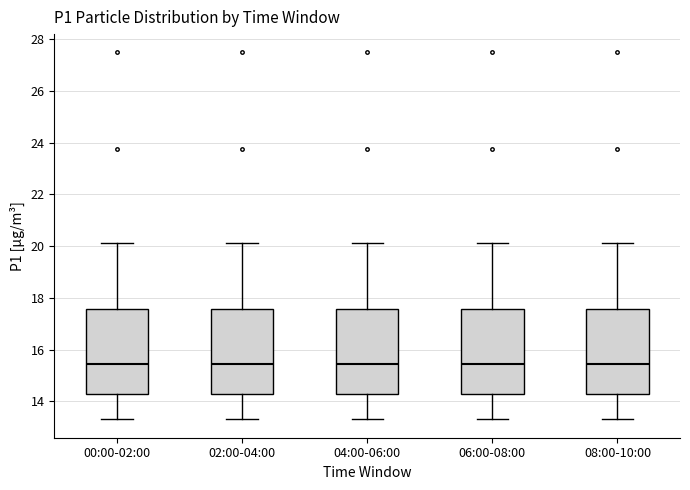

Reading left to right, read every box against the y-axis: the position of its median line, the range the box covers, and the ends of its whiskers. The values are not printed on the chart, so give them approximately, as read against the axis.

00:00-02:00: median 15.4, box 14.2 to 17.6, whiskers 13.4 to 20.2
02:00-04:00: median 15.4, box 14.2 to 17.6, whiskers 13.4 to 20.2
04:00-06:00: median 15.4, box 14.2 to 17.6, whiskers 13.4 to 20.2
06:00-08:00: median 15.4, box 14.2 to 17.6, whiskers 13.4 to 20.2
08:00-10:00: median 15.4, box 14.2 to 17.6, whiskers 13.4 to 20.2